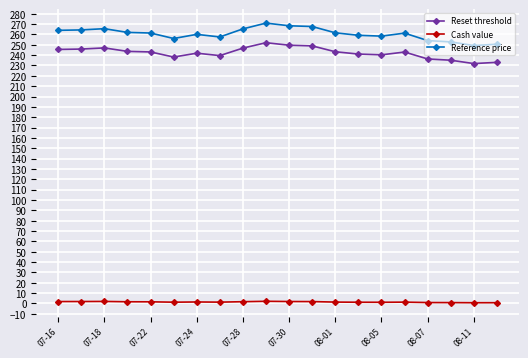

What is the value of the Reset threshold point at the 7th from the left?

241.9